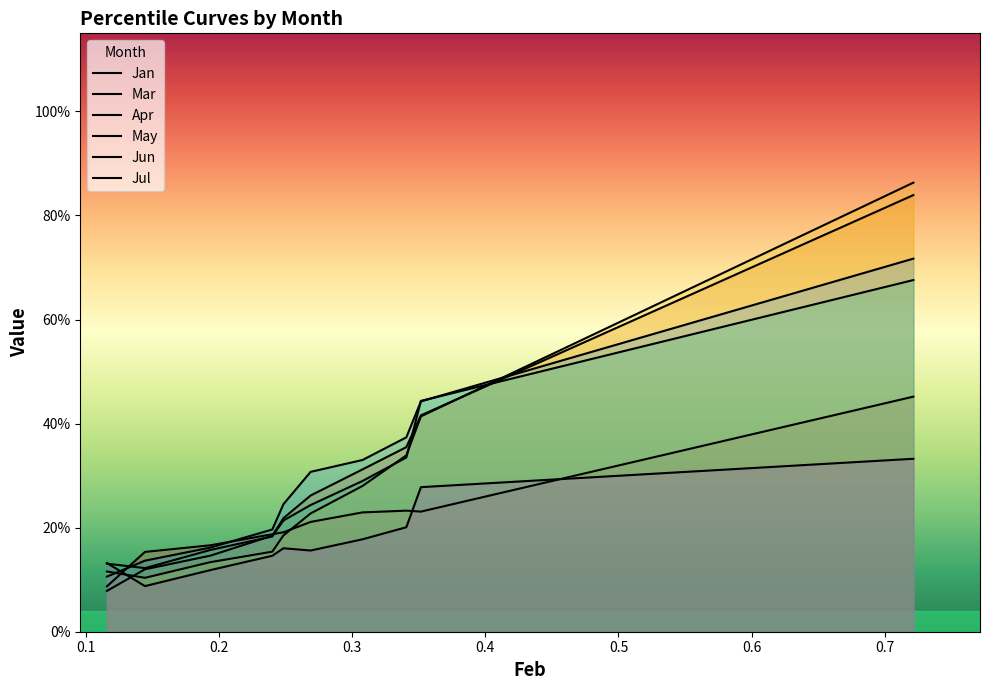

Reading left to right, transcribe all the data shown in this chart.

Jan: 0.1	0.2	0.2	0.2	0.2	0.2	0.2	0.2	0.2	0.5
Mar: 0.1	0.1	0.1	0.2	0.2	0.3	0.3	0.4	0.4	0.8
Apr: 0.1	0.1	0.1	0.2	0.2	0.2	0.3	0.3	0.4	0.9
May: 0.1	0.1	0.2	0.2	0.2	0.2	0.3	0.3	0.4	0.7
Jun: 0.1	0.1	0.2	0.2	0.2	0.3	0.3	0.4	0.4	0.7
Jul: 0.1	0.1	0.1	0.1	0.2	0.2	0.2	0.2	0.3	0.3